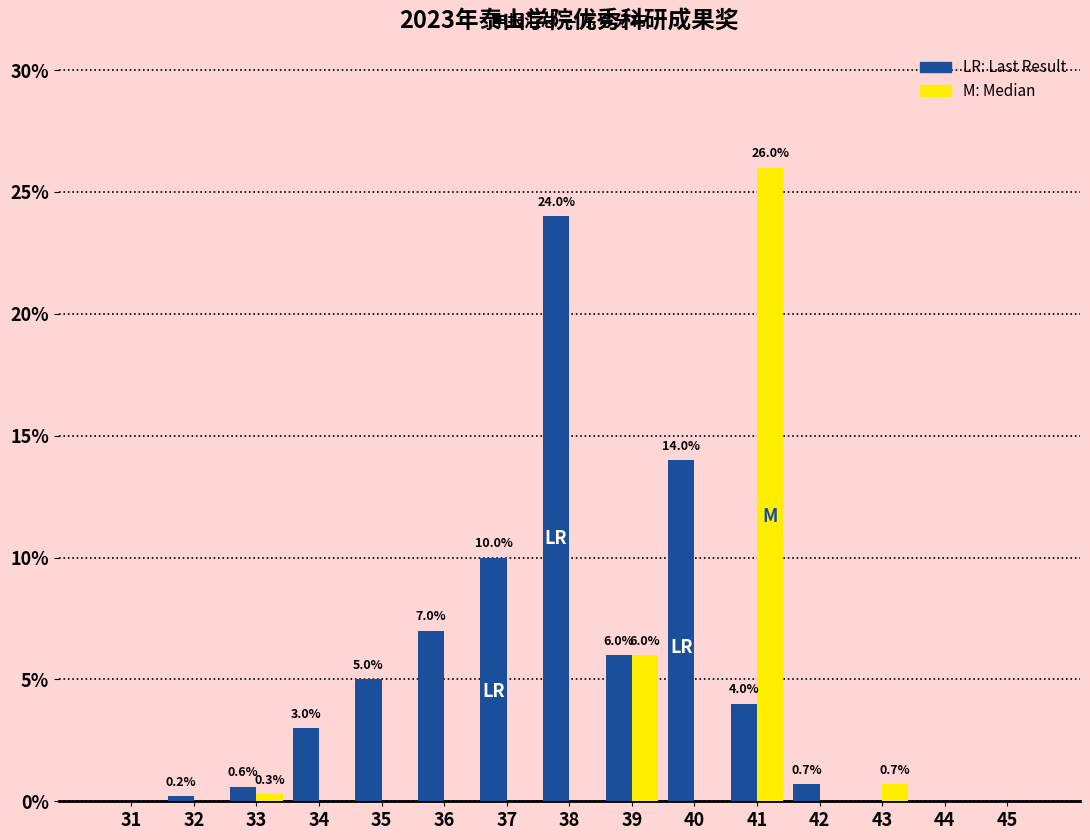

Reading left to right, transcribe all the data shown in this chart.

Last Result: 31=0.0	32=0.2	33=0.6	34=3.0	35=5.0	36=7.0	37=10.0	38=24.0	39=6.0	40=14.0	41=4.0	42=0.7	43=0.0	44=0.0	45=0.0
Median: 31=0.0	32=0.0	33=0.3	34=0.0	35=0.0	36=0.0	37=0.0	38=0.0	39=6.0	40=0.0	41=26.0	42=0.0	43=0.7	44=0.0	45=0.0